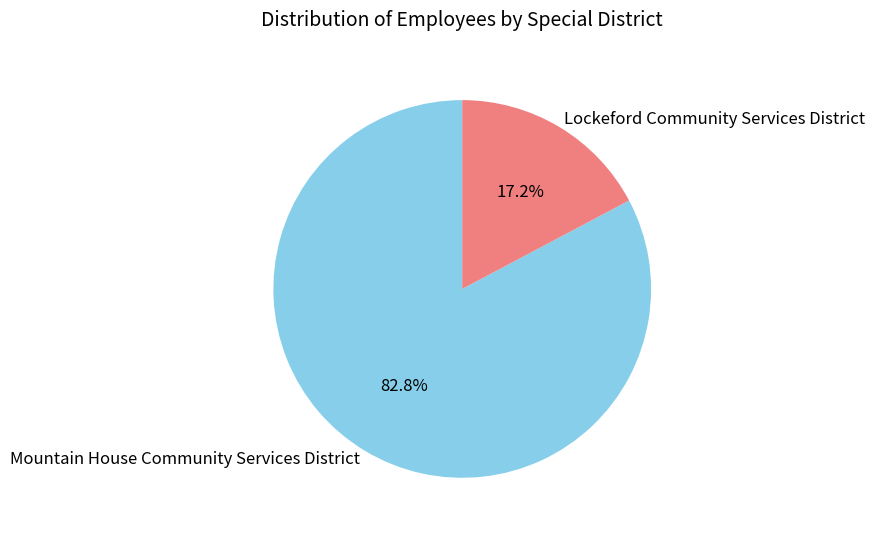

What percentage is the Lockeford Community Services District slice, to the nearest percent?

17%